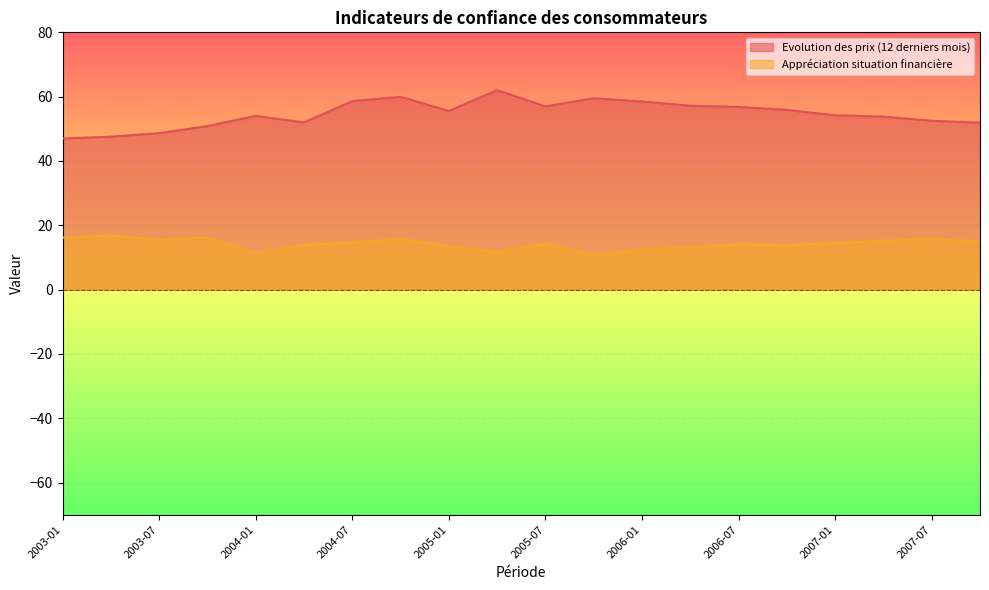

How many data points in Evolution des prix (12 derniers mois) are above 55?

10